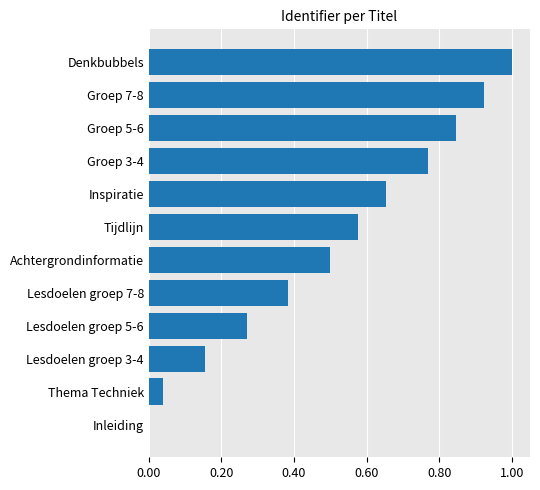

True or false: the data shows -0.6 at Inleiding.

False